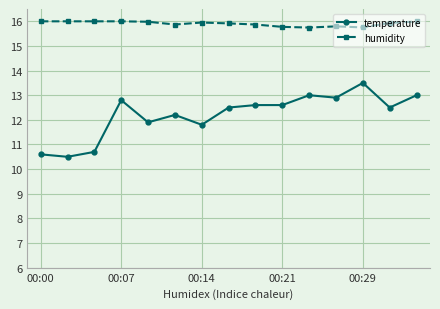

At how many categories does at least one series exceed 15?

15